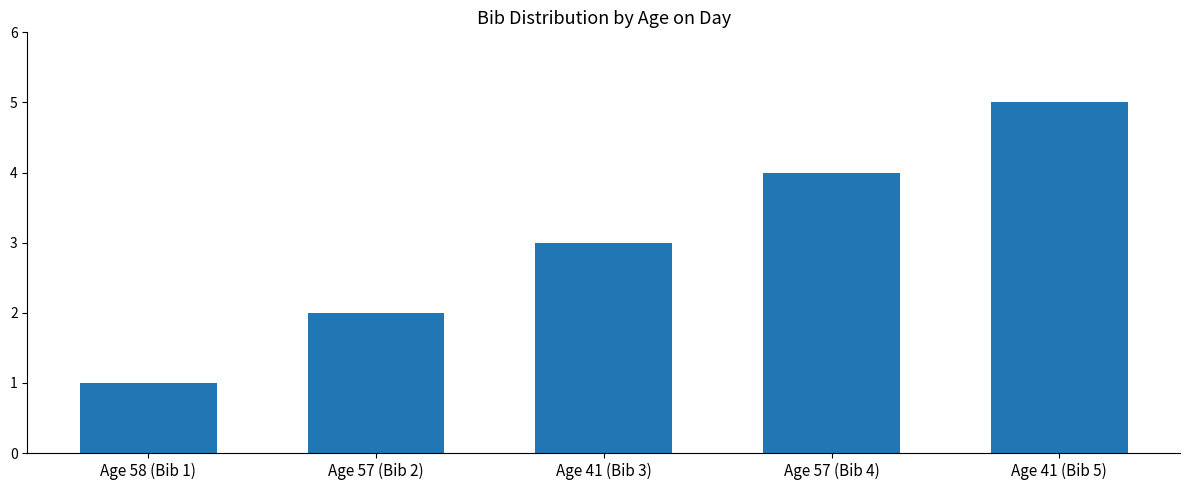

How many categories are shown in the chart?

5